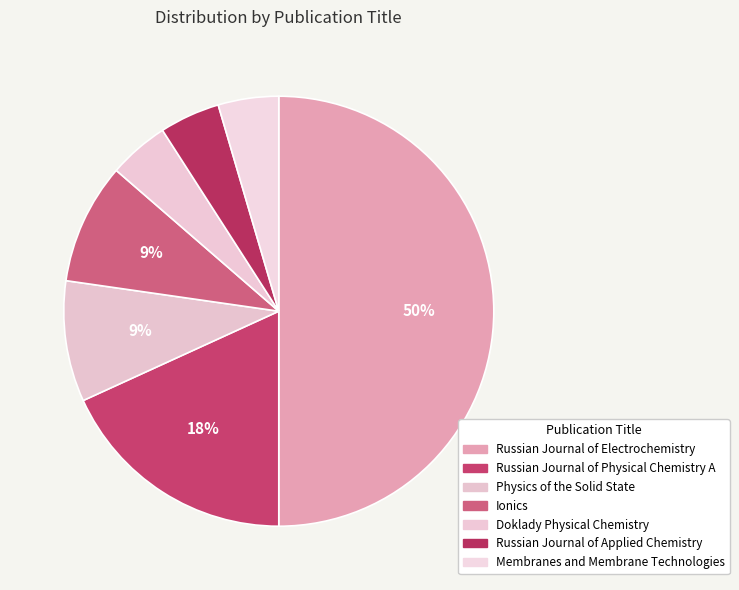

What is the smallest slice in the pie chart?

Doklady Physical Chemistry